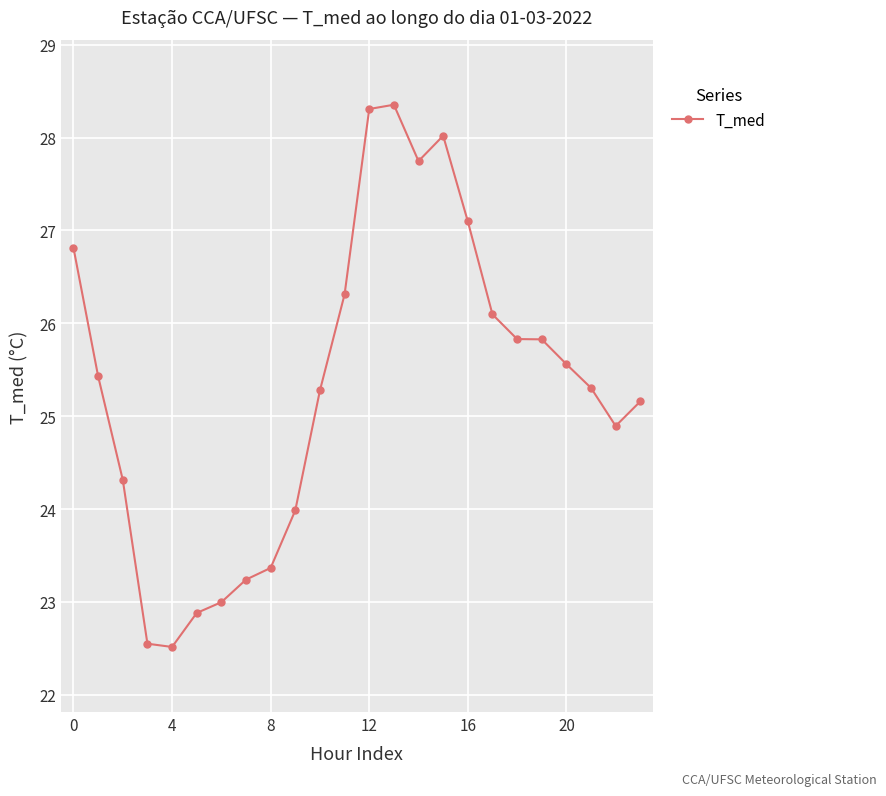

What is the difference between the second highest and minimum values?

5.8